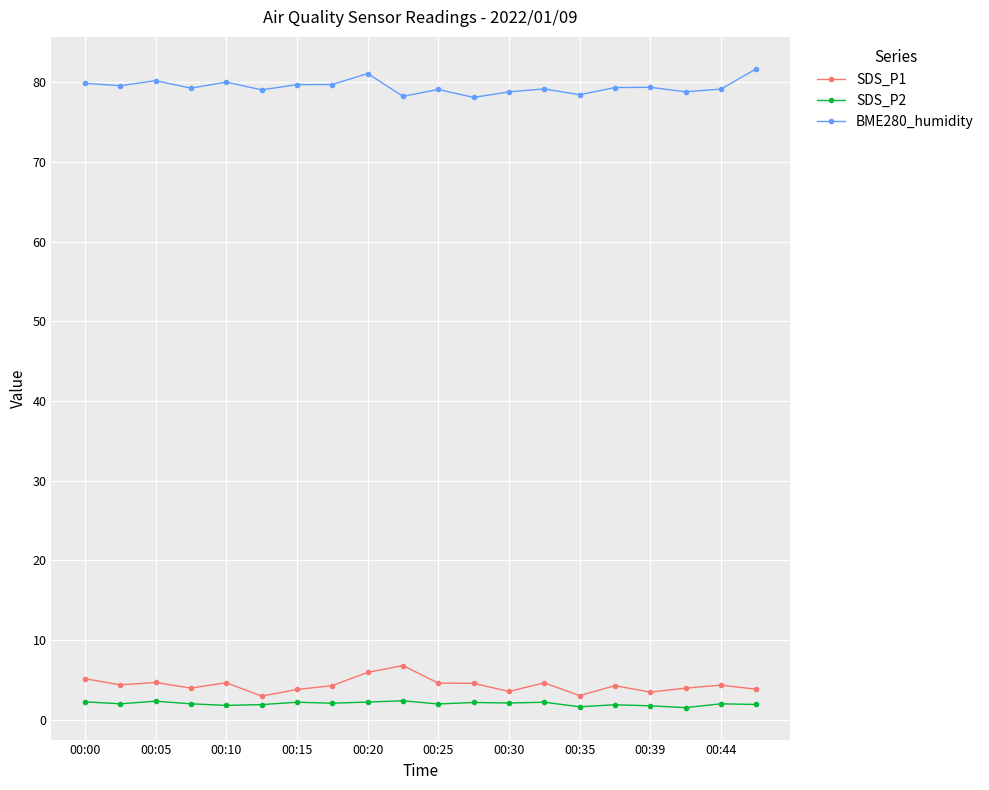

True or false: BME280_humidity and SDS_P2 intersect in this chart.

False